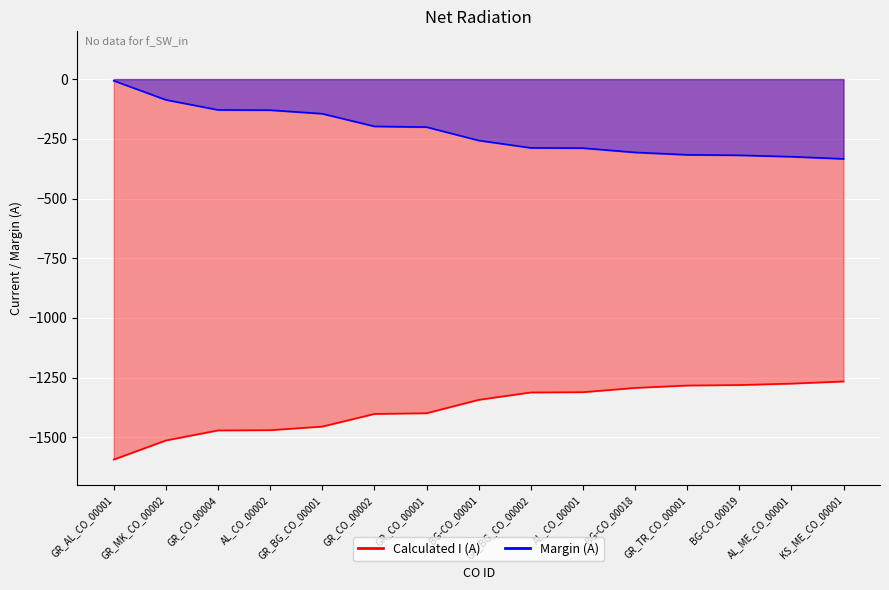

What are all the series names shown in the legend?

Calculated I (A), Margin (A)